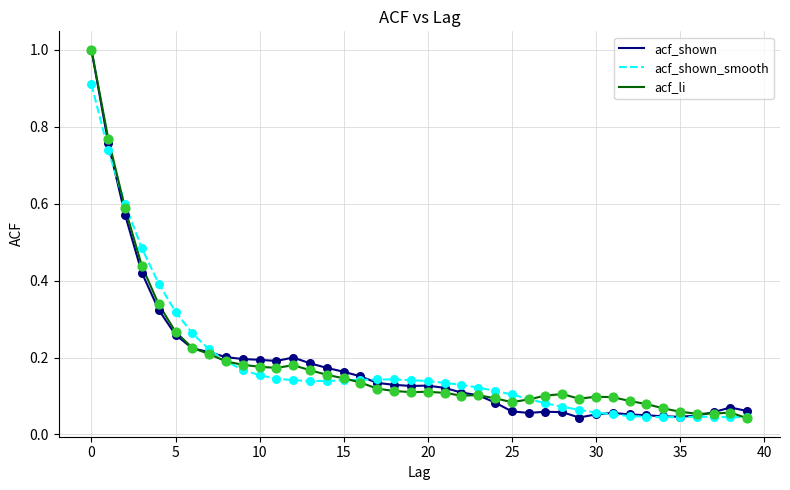

What is the greatest value displayed?

1.0